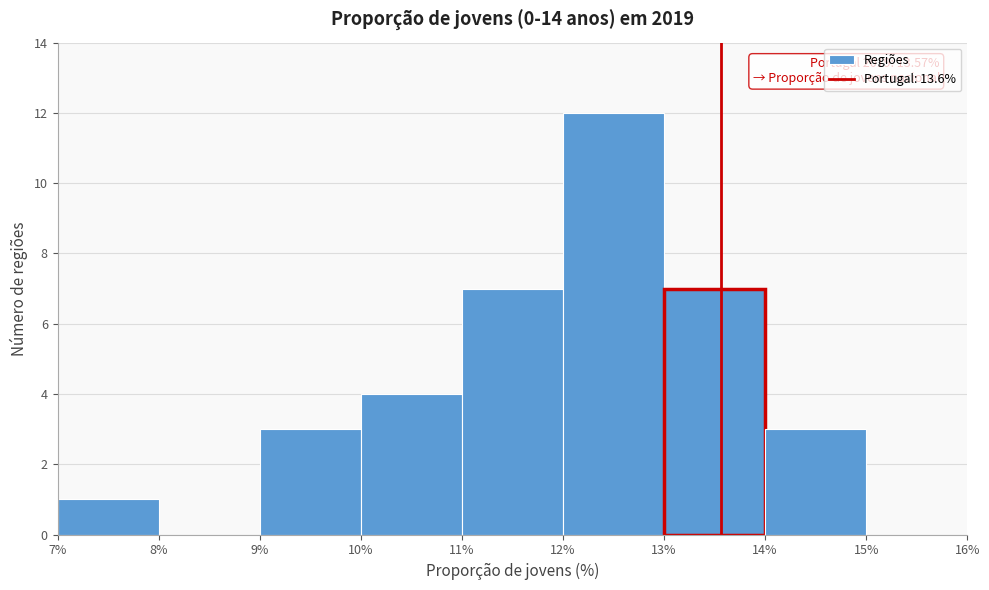

Which range on the x-axis has the tallest bar?

12% to 13%